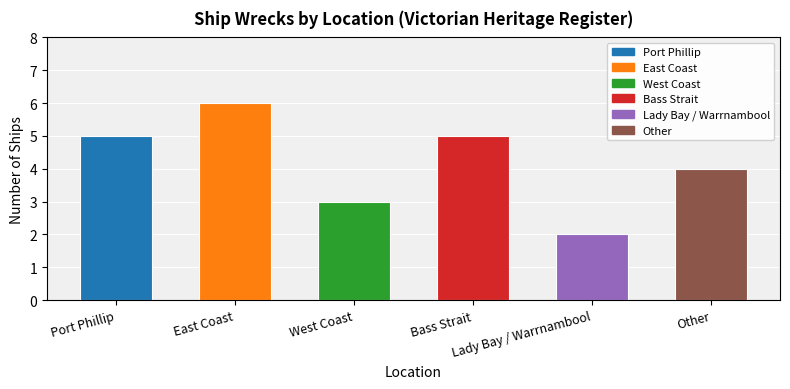

Which label corresponds to the smallest value in the chart?

Lady Bay / Warrnambool